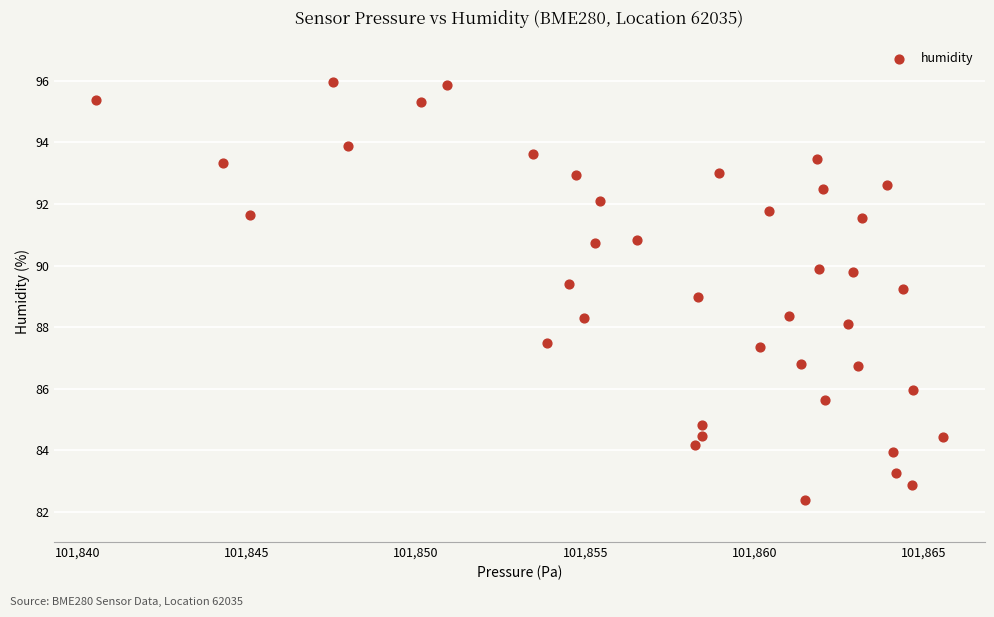

What is the range of X values (max minus min)?

25.0